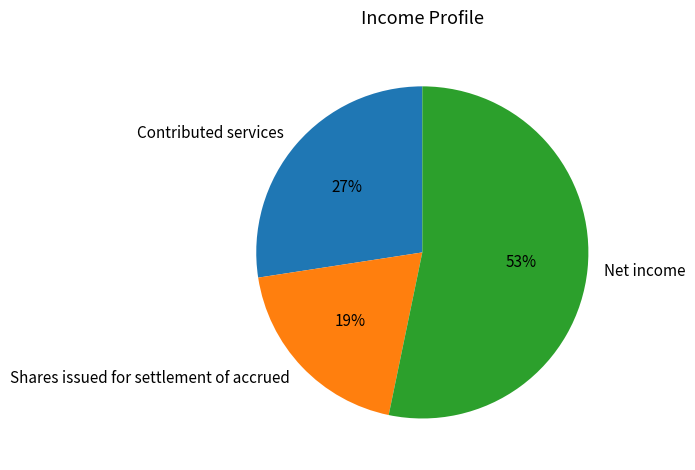

To the nearest percent, what percentage of the pie is Contributed services?

27%